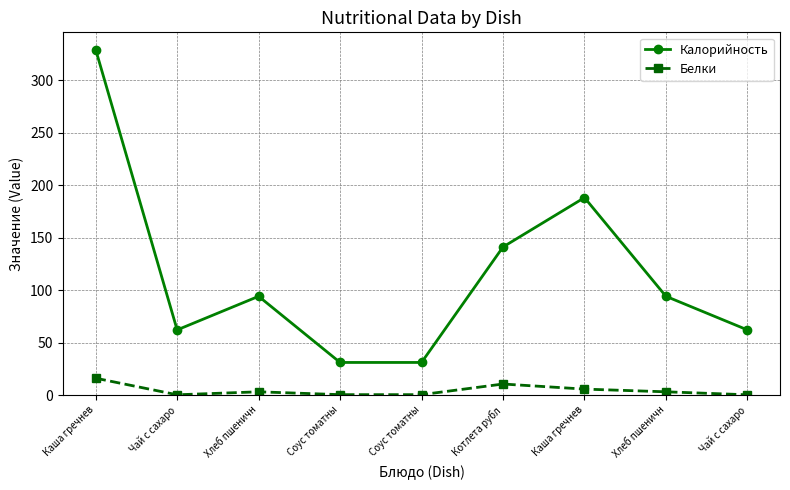

In Калорийность, how many points are lower than both neighbors (excluding endpoints)?

1